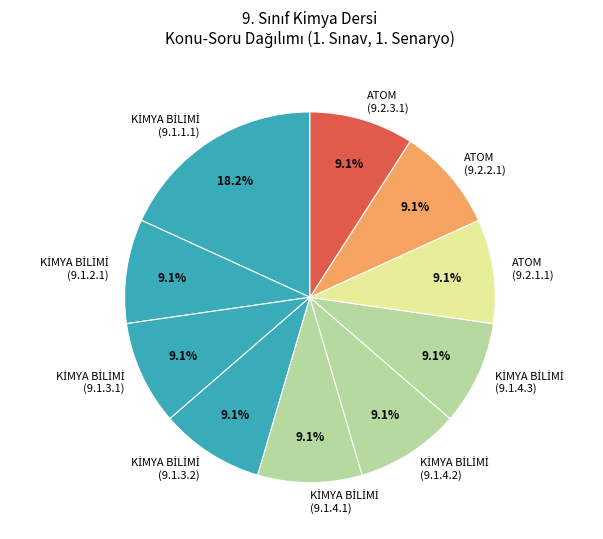

How many slices are in this pie chart?

10